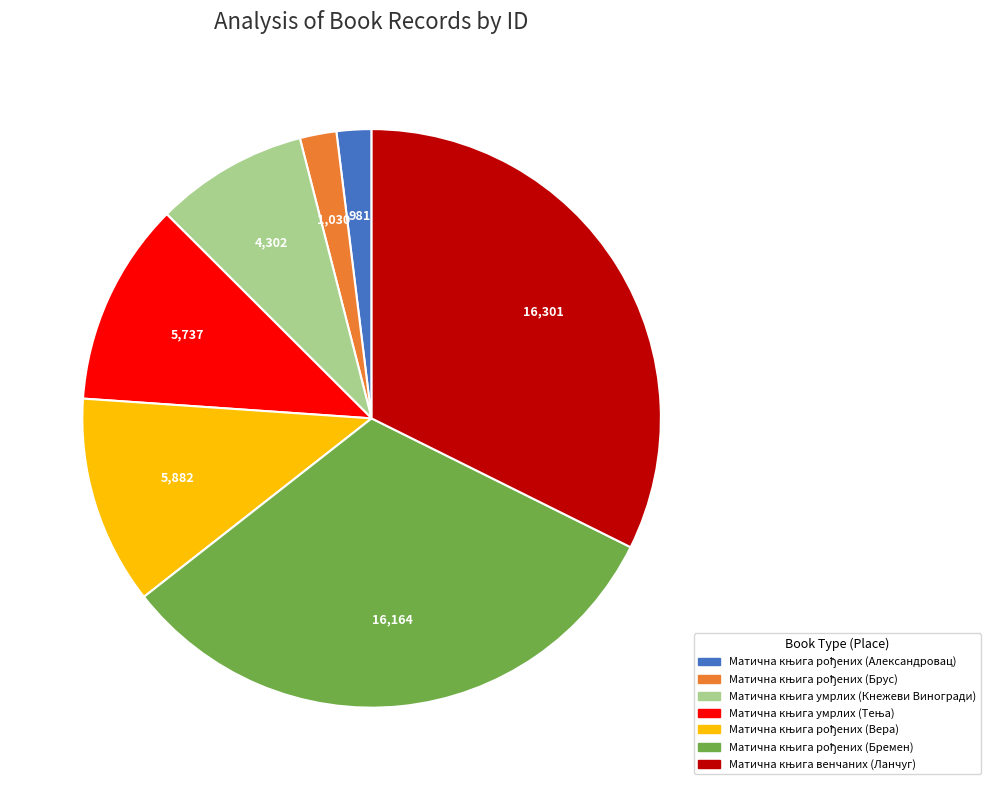

Does any single category account for the majority?

No